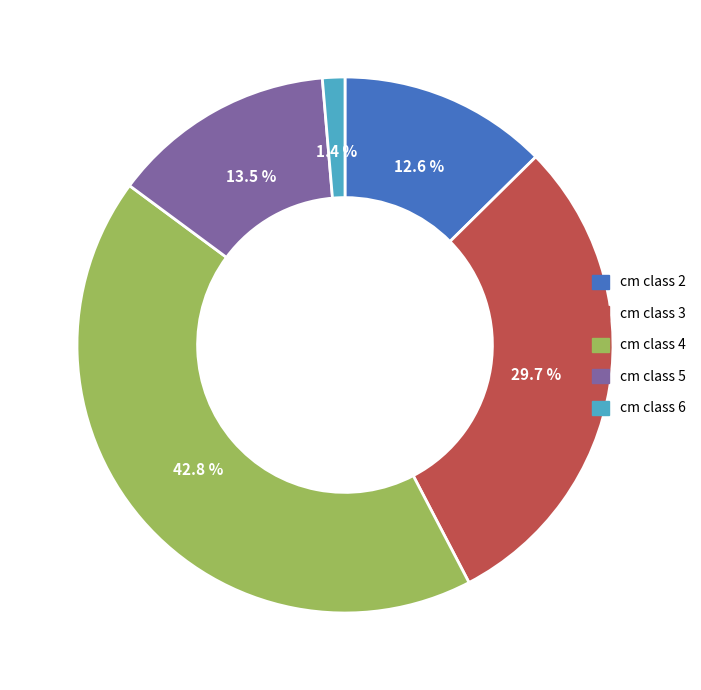

Does any single category account for the majority?

No